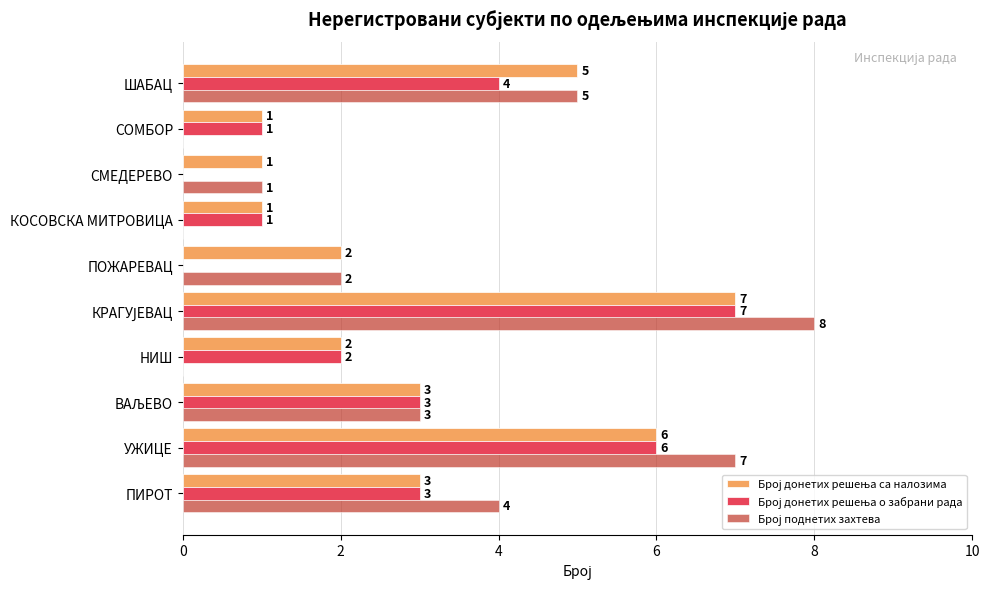

What is the greatest value displayed?

8